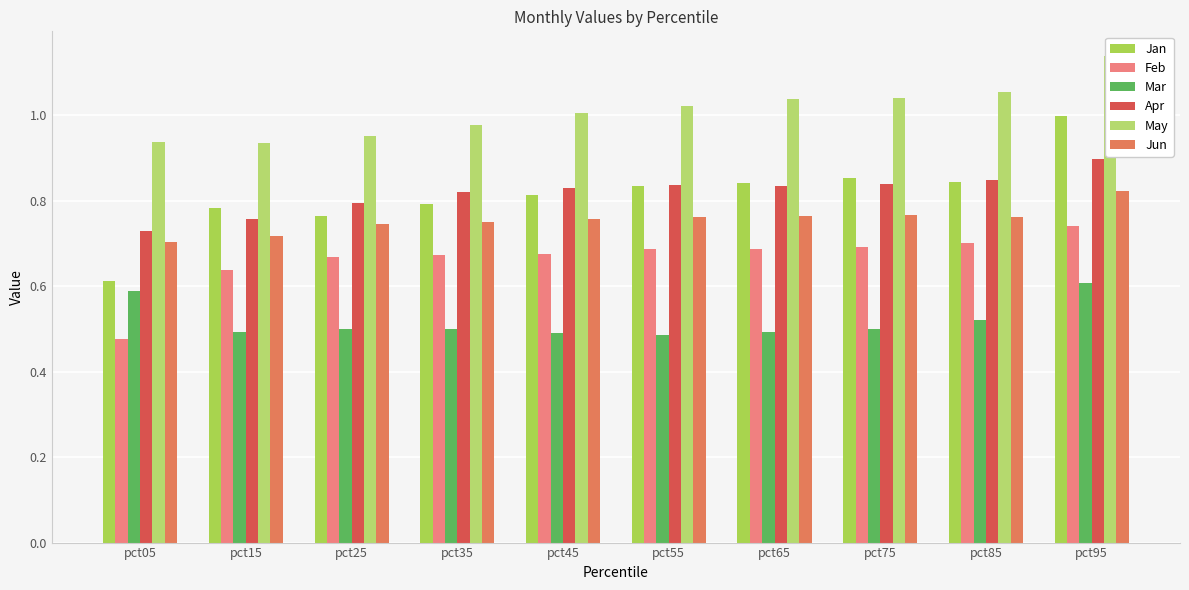

How many Feb values are between 0 and 1?

10